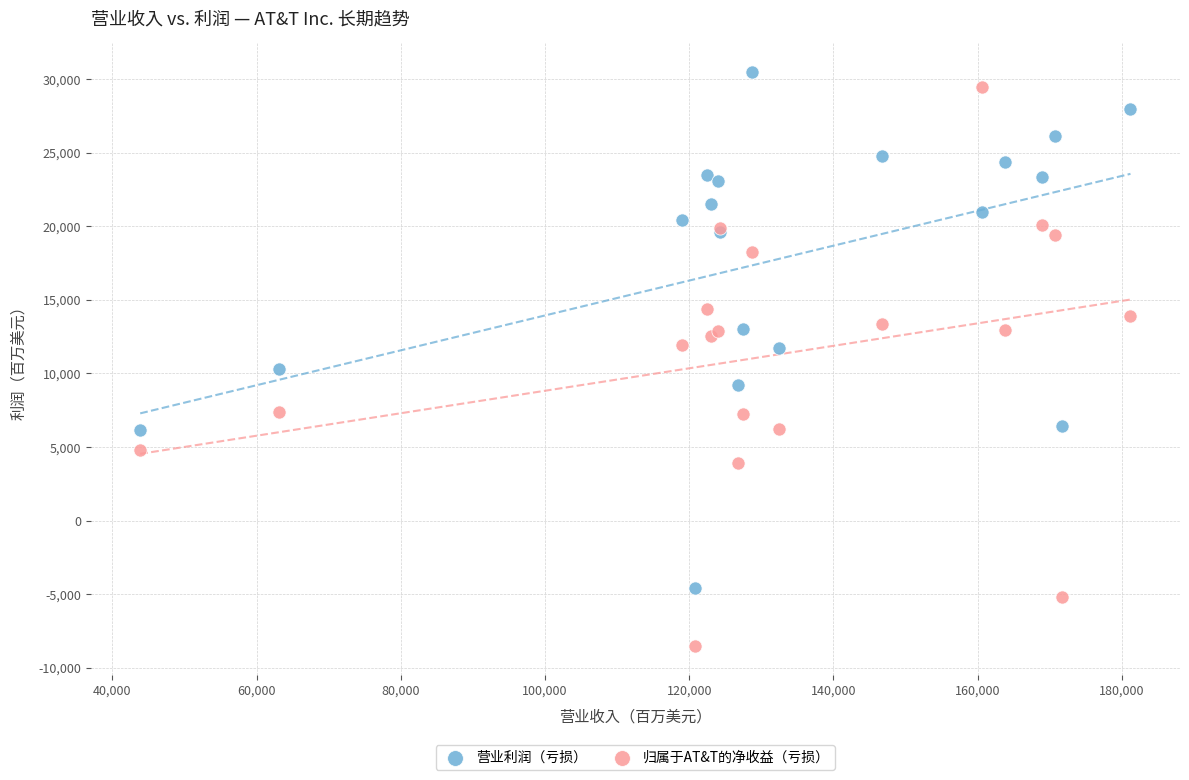

Which series has the largest Y range (max minus min)?

归属于AT&T的净收益（亏损）